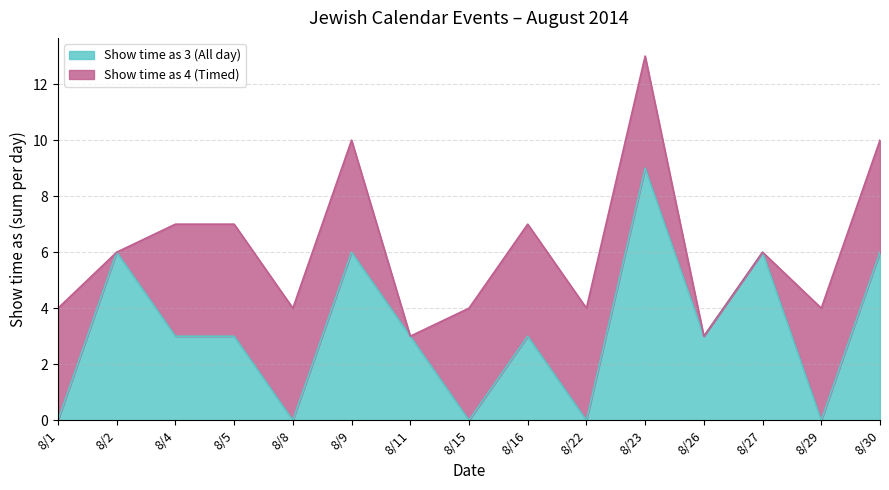

At which category does the data reach its first local valley?

8/8